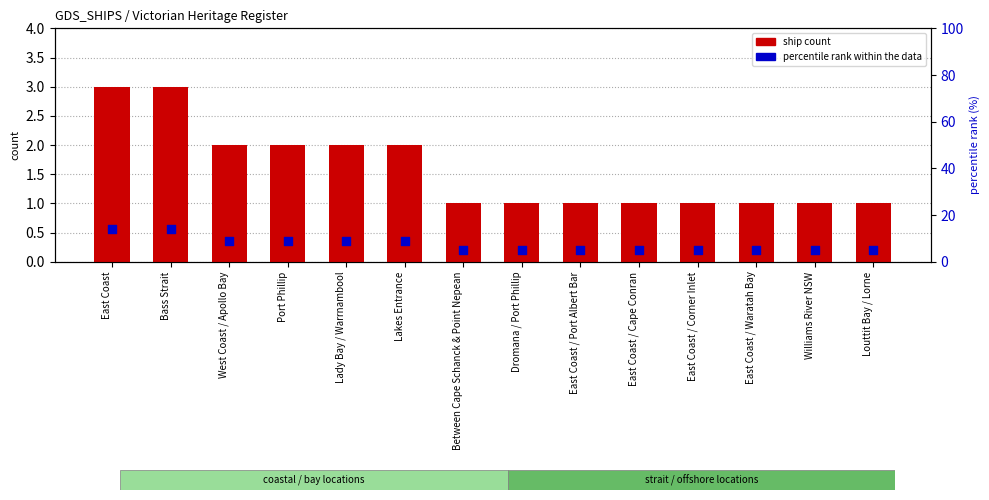

Which series contains the lowest Y value?

ship count